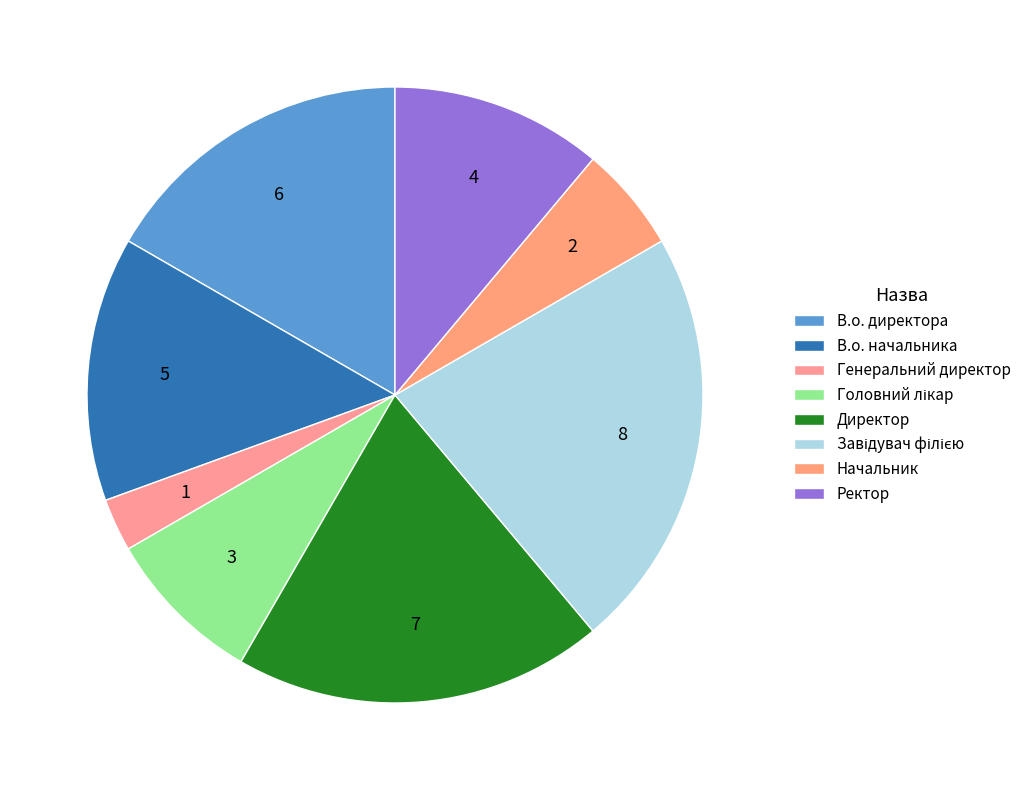

Is the sum of Начальник and В.о. начальника greater than half?

No